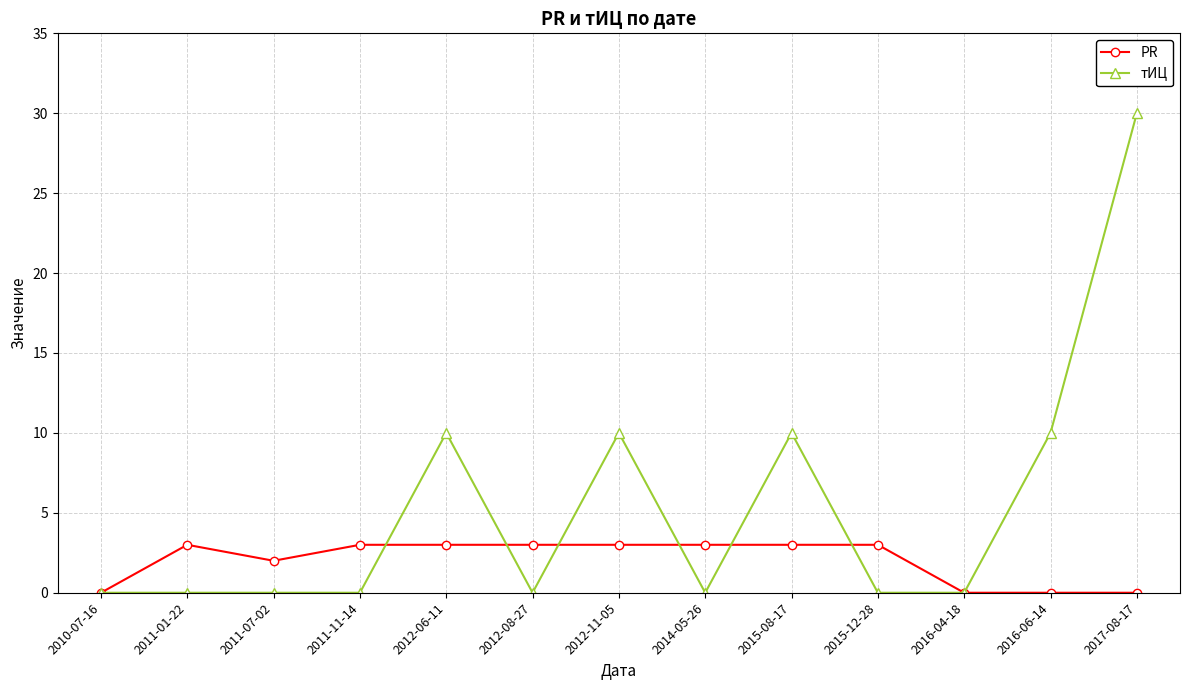

The value of PR at 2012-08-27 is 3. True or false?

True